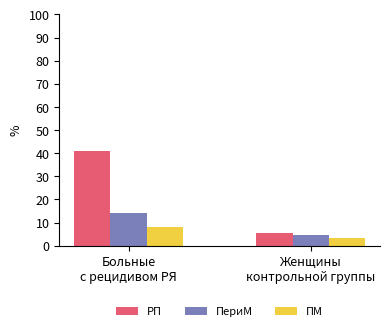

Between Больные
с рецидивом РЯ and Женщины
контрольной группы, which series saw the biggest shift?

РП